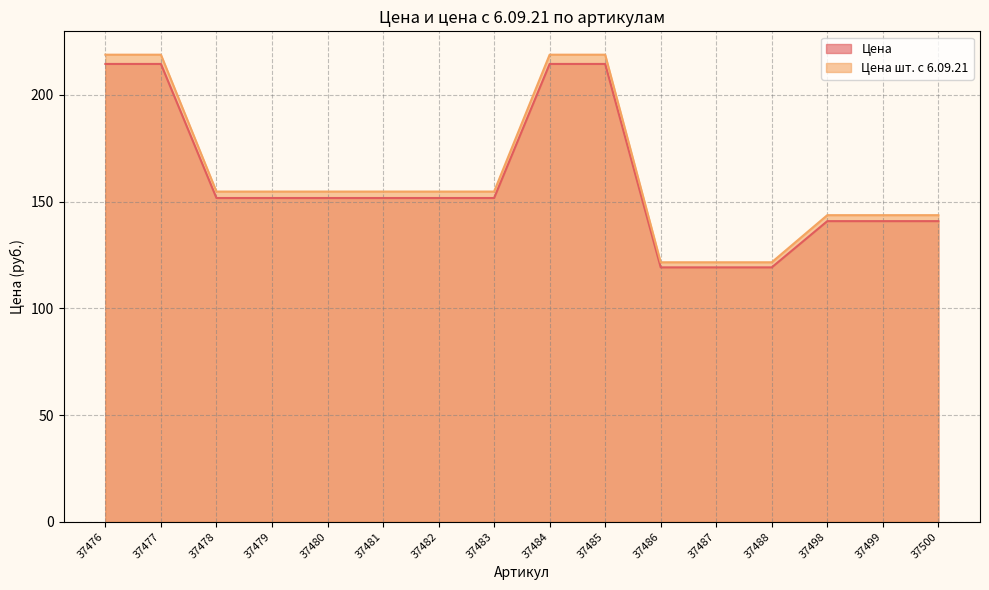

How many data points in Цена шт. с 6.09.21 are less than 154?

6